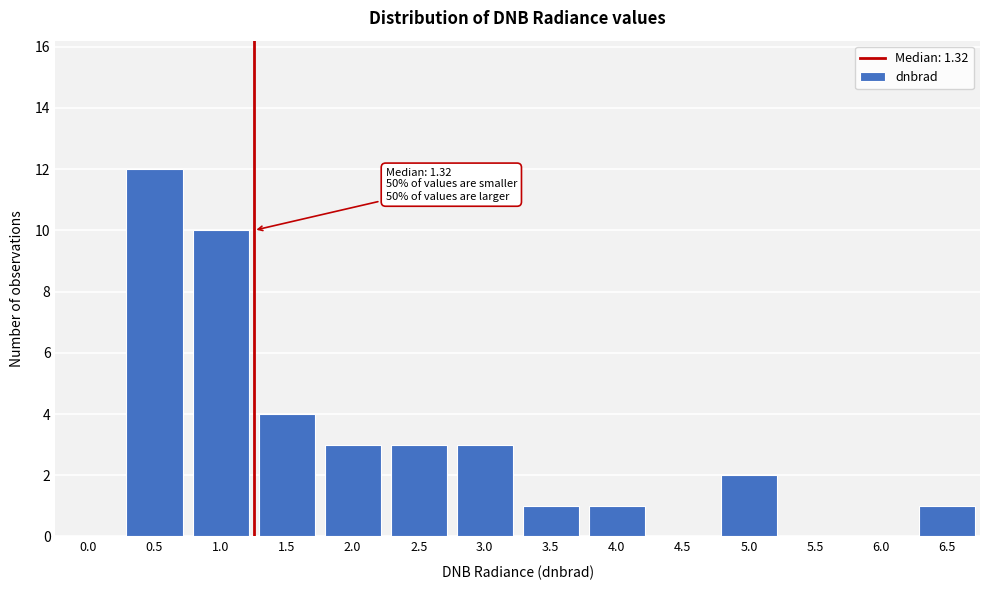

Reading right to left, list all the values displayed in this chart.

6.5=1	6.0=0	5.5=0	5.0=2	4.5=0	4.0=1	3.5=1	3.0=3	2.5=3	2.0=3	1.5=4	1.0=10	0.5=12	0.0=0